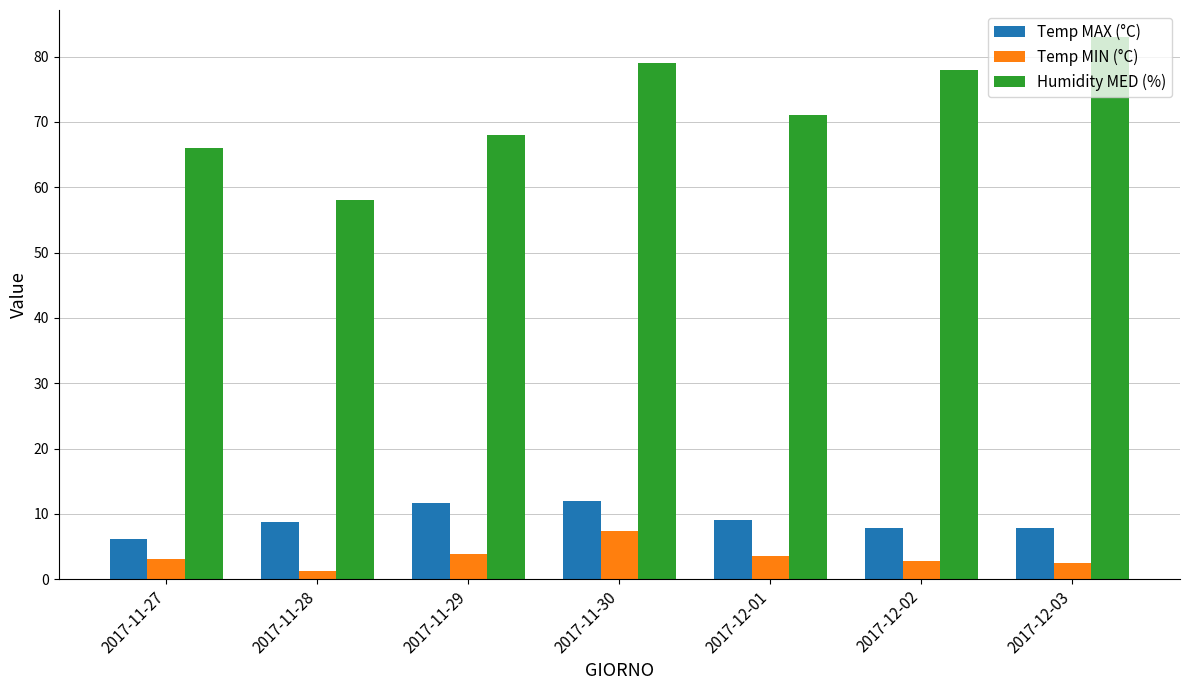

At which label does Humidity MED (%) reach its minimum?

2017-11-28